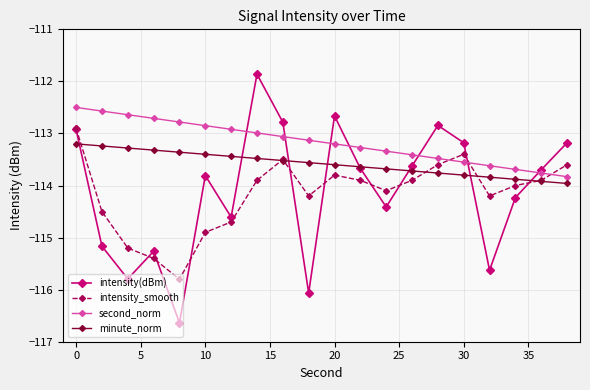

What is the value of the minute_norm point at the 7th from the left?

-113.4